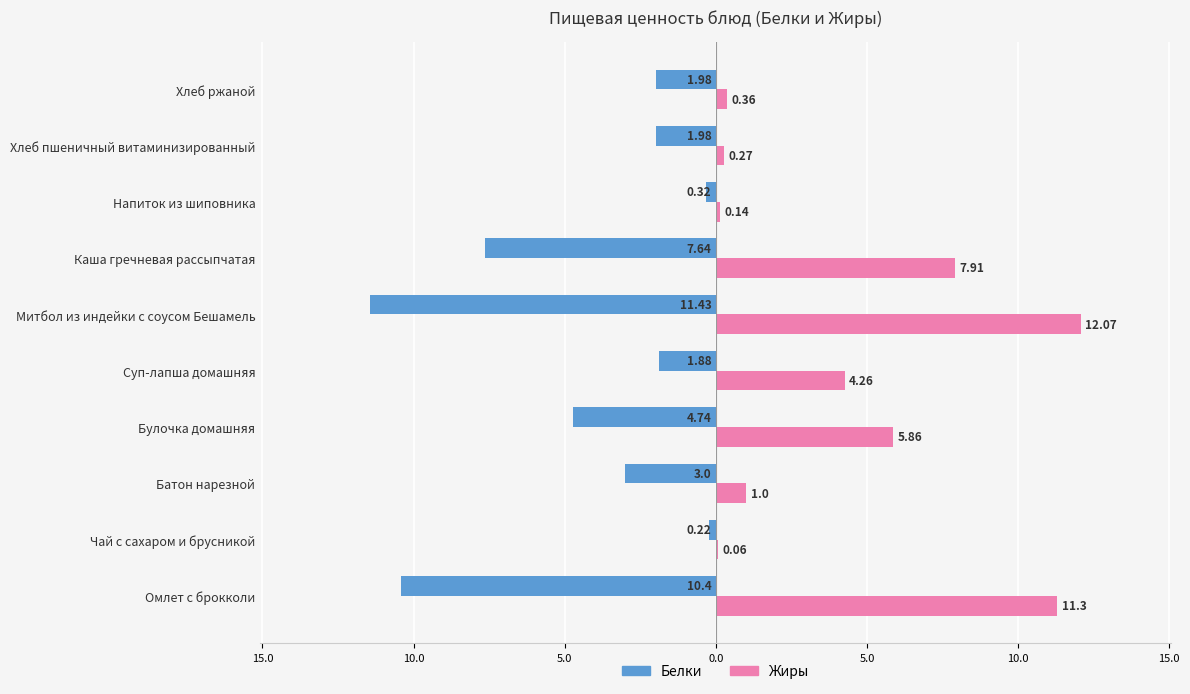

Rank the series by their average value, from highest to lowest.

Жиры, Белки